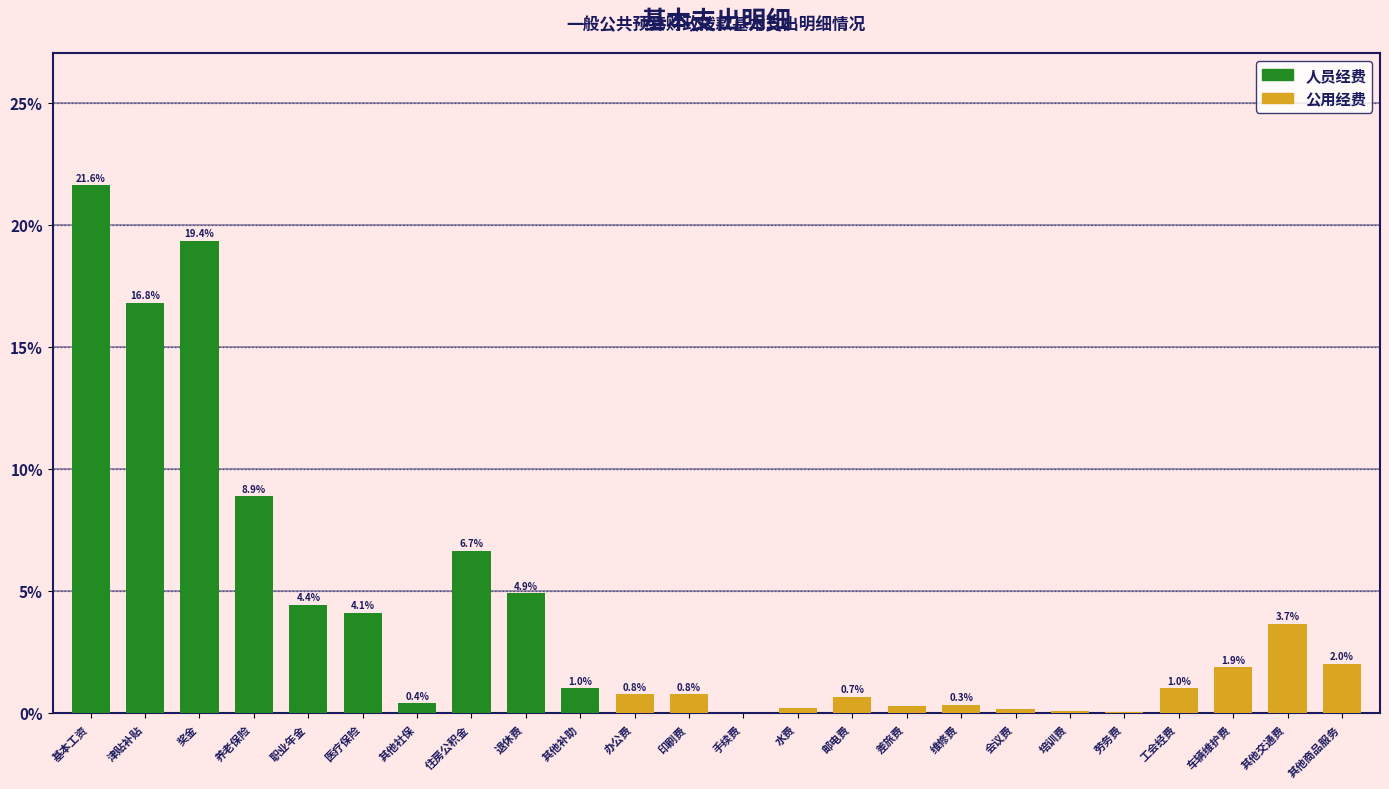

Between 住房公积金 and 奖金, which is larger?

奖金